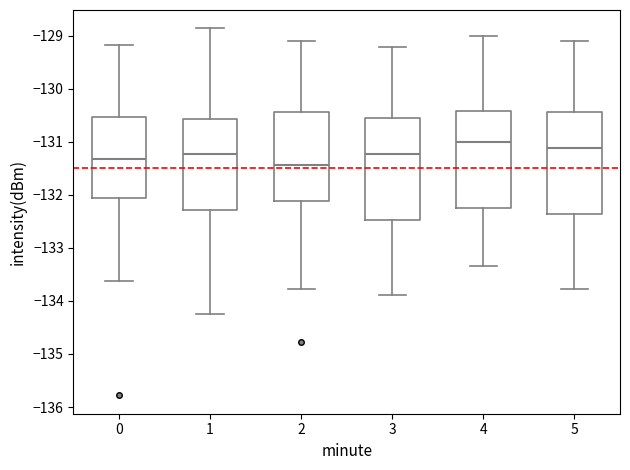

Reading left to right, read every box against the y-axis: the position of its median line, the range the box covers, and the ends of its whiskers. The values are not printed on the chart, so give them approximately, as read against the axis.

0: median -131.3, box -132.1 to -130.5, whiskers -133.6 to -129.2
1: median -131.2, box -132.3 to -130.6, whiskers -134.2 to -128.9
2: median -131.4, box -132.1 to -130.4, whiskers -133.8 to -129.1
3: median -131.2, box -132.5 to -130.6, whiskers -133.9 to -129.2
4: median -131.0, box -132.3 to -130.4, whiskers -133.3 to -129.0
5: median -131.1, box -132.4 to -130.4, whiskers -133.8 to -129.1